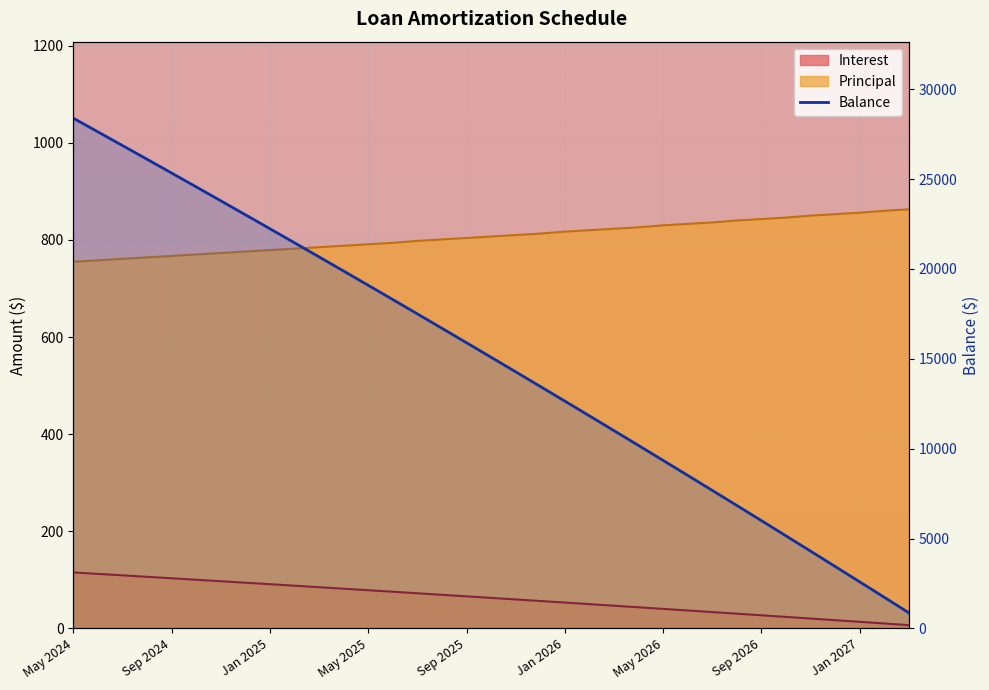

How many categories are shown in the chart?

35